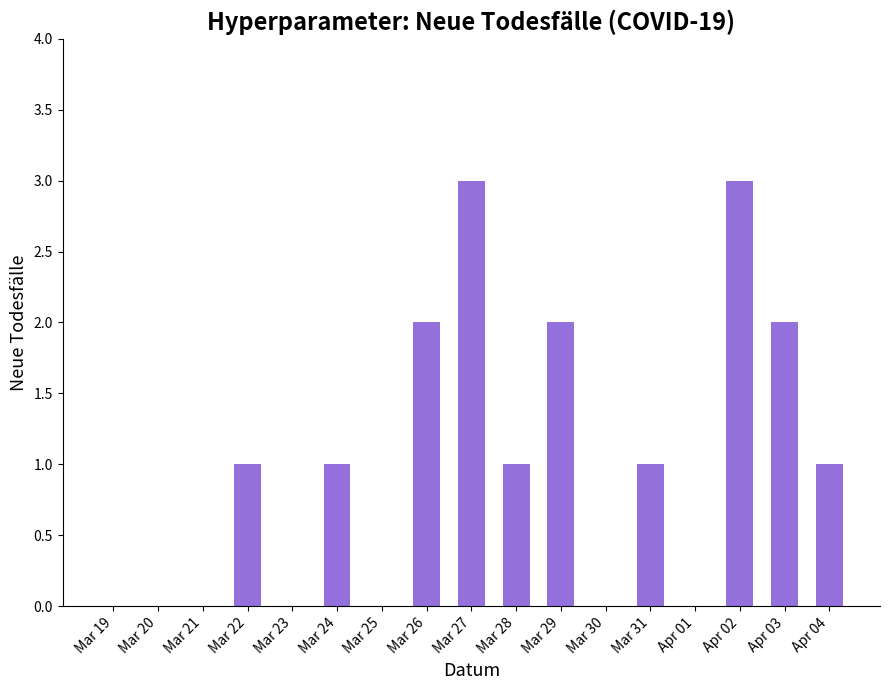

How many values are between 0 and 2?

15